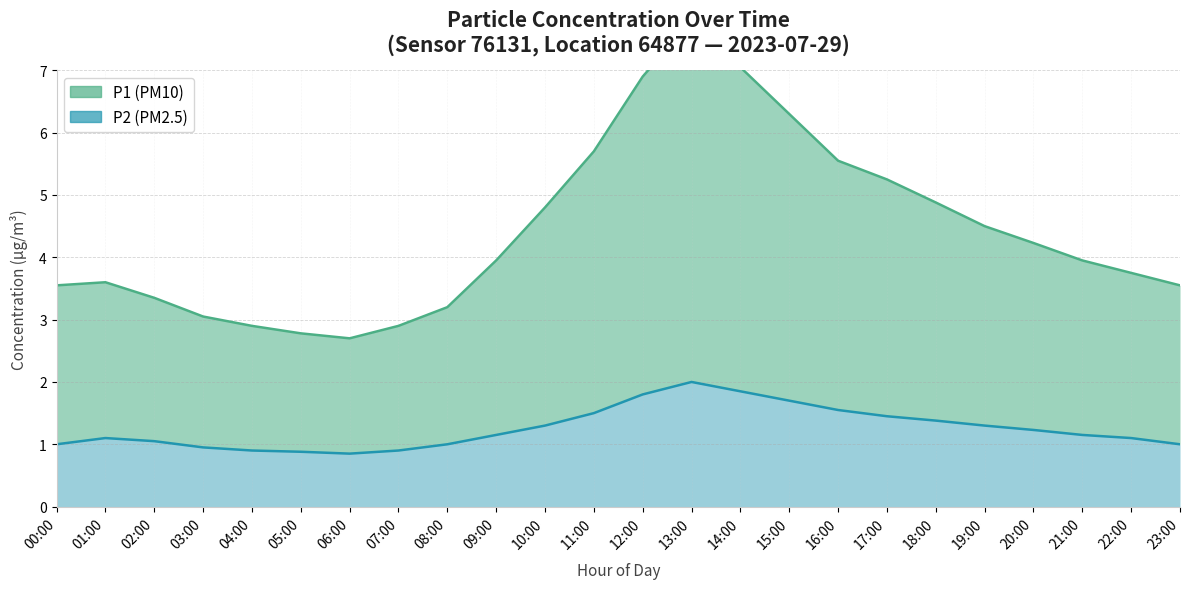

What is the label of the 19th point from the left?

18:00